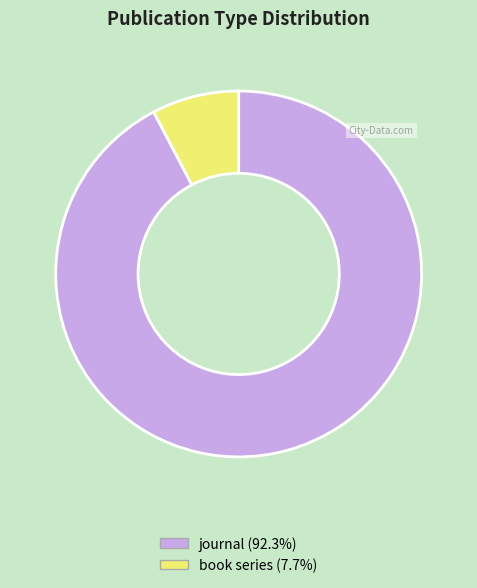

Which category has the biggest portion of the pie?

journal